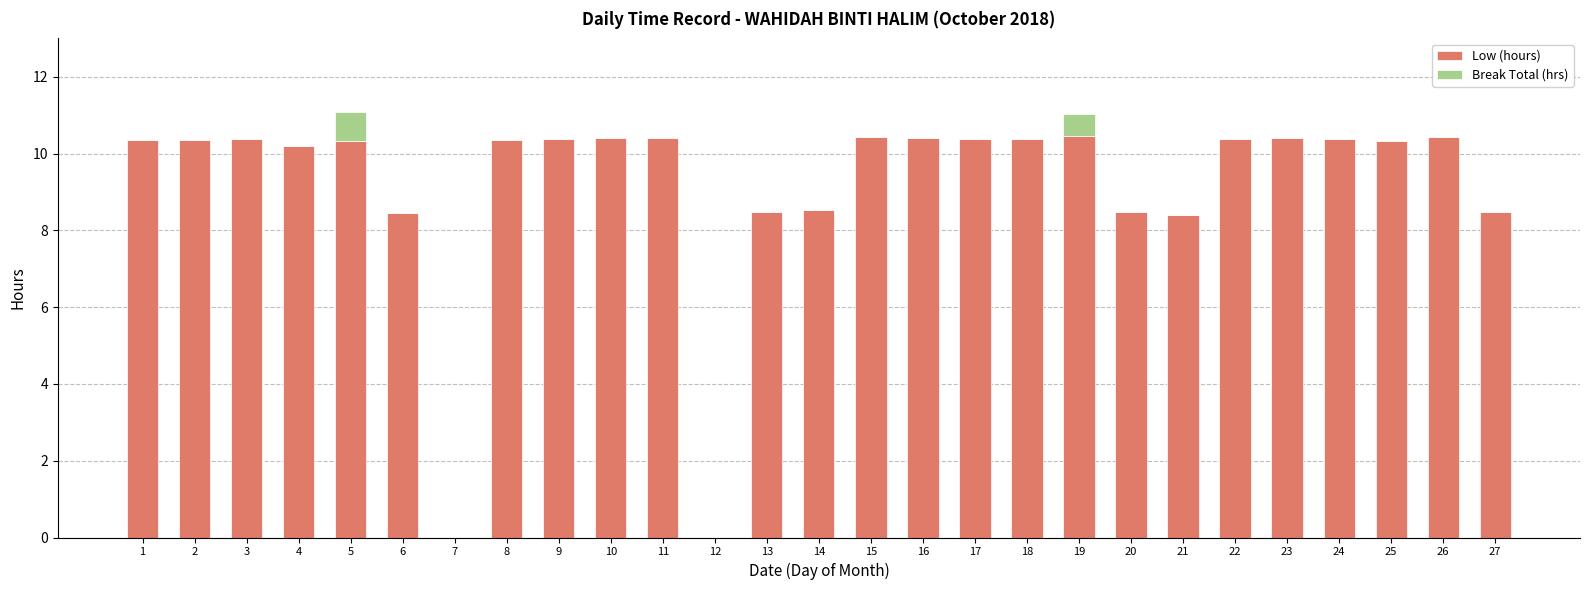

The Low (hours) series shows 15.1 at 11. True or false?

False